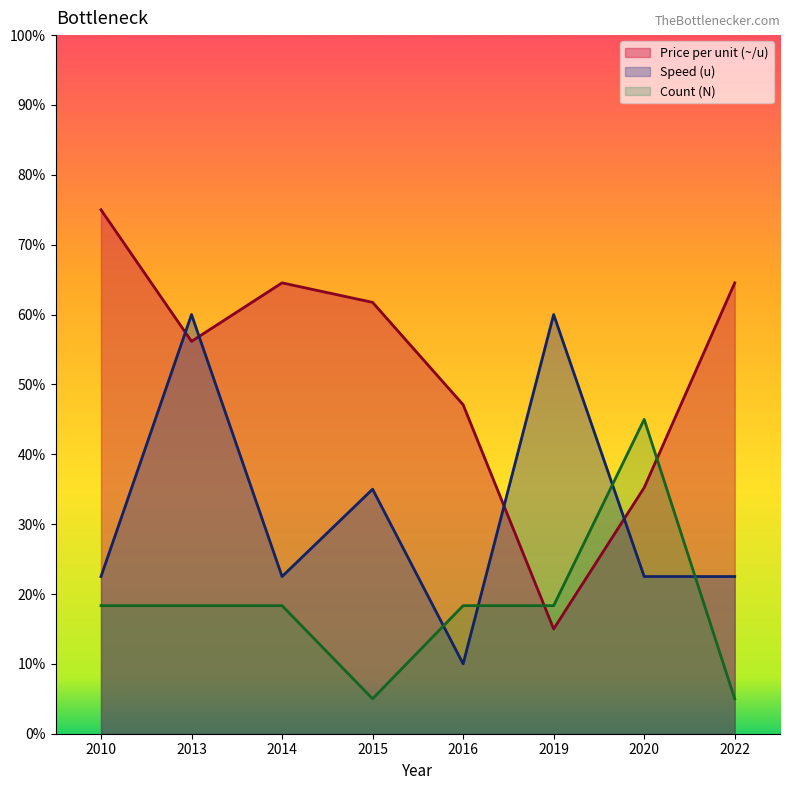

What is the lowest value of the Speed (u) series?

10.0